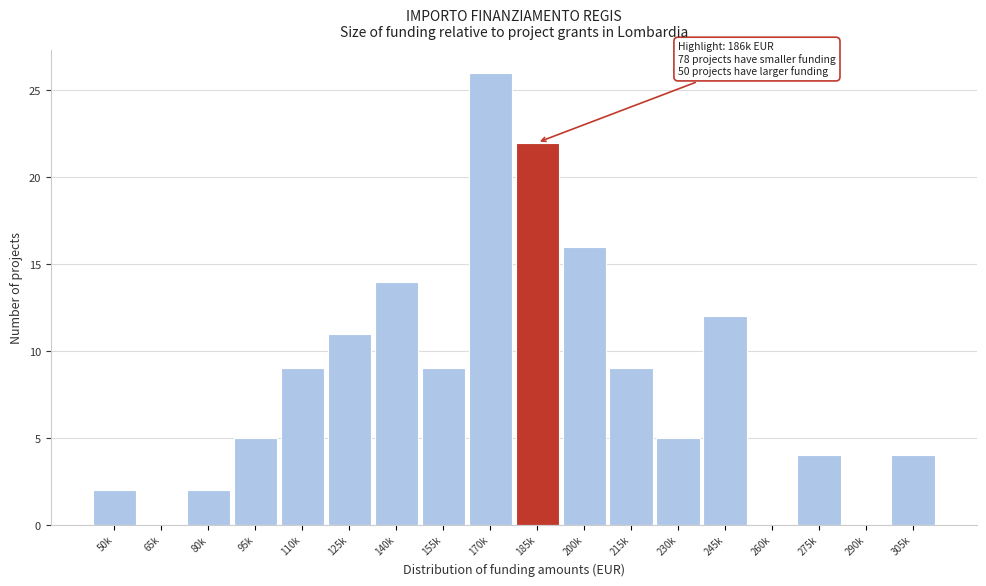

Reading right to left, list all the values displayed in this chart.

305k=4	290k=0	275k=4	260k=0	245k=12	230k=5	215k=9	200k=16	185k=22	170k=26	155k=9	140k=14	125k=11	110k=9	95k=5	80k=2	65k=0	50k=2